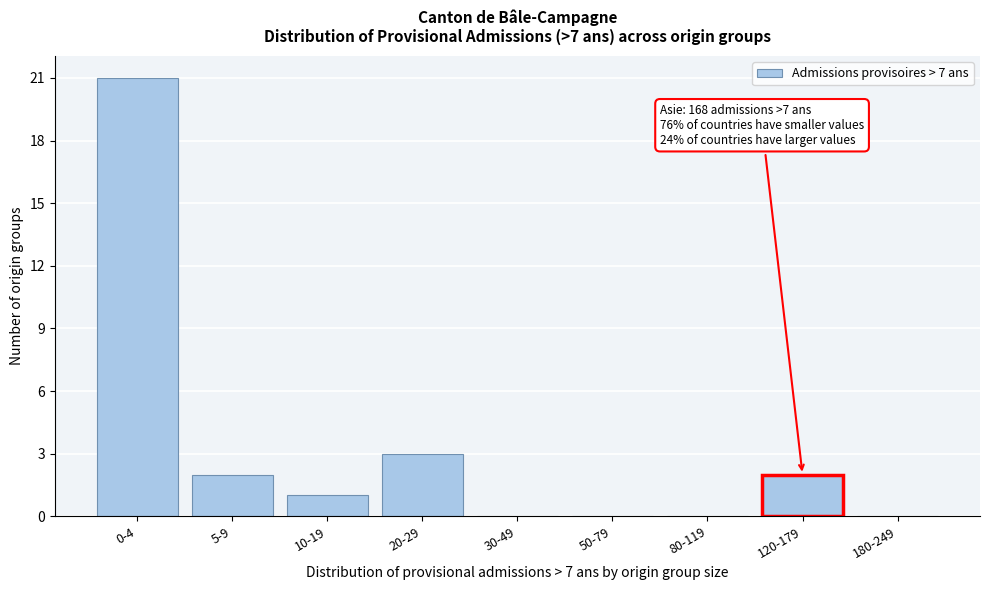

Reading left to right, transcribe all the data shown in this chart.

0-4=21	5-9=2	10-19=1	20-29=3	30-49=0	50-79=0	80-119=0	120-179=2	180-249=0